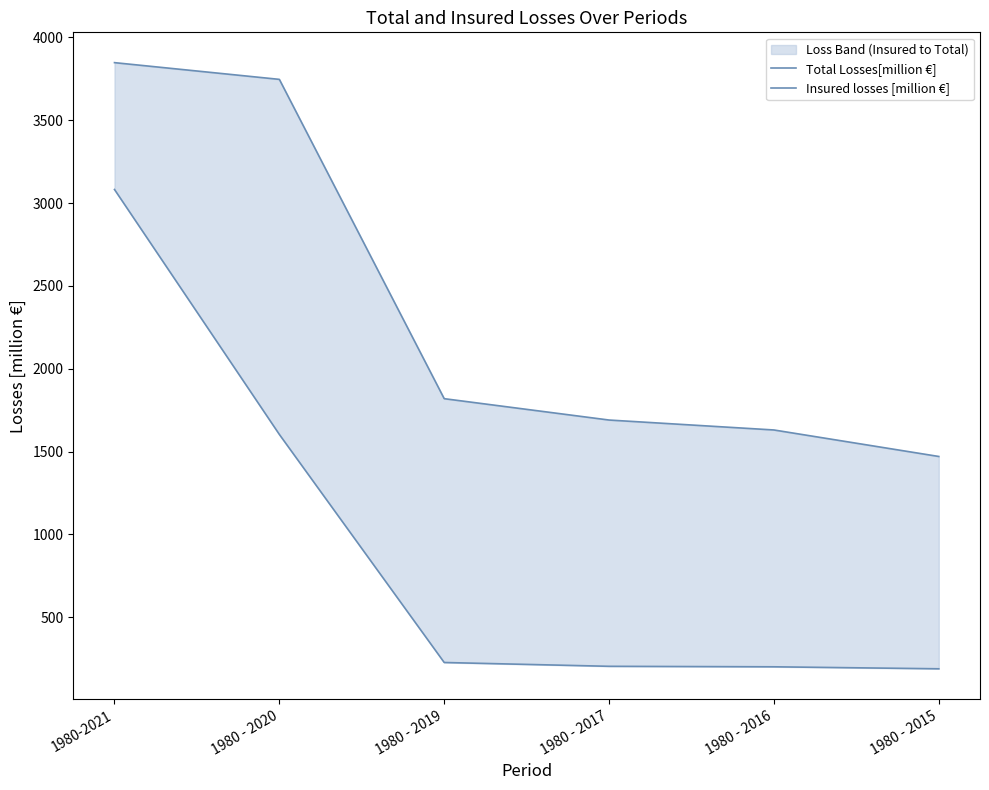

True or false: Total Losses[million €] and Insured losses [million €] cross at least once.

False